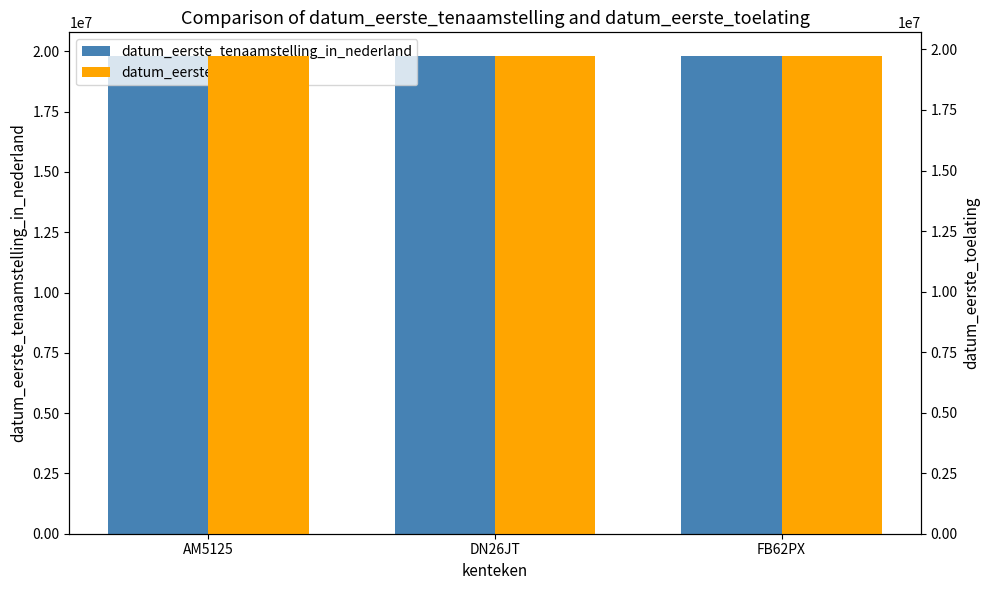

Which label corresponds to the largest value in the chart?

AM5125